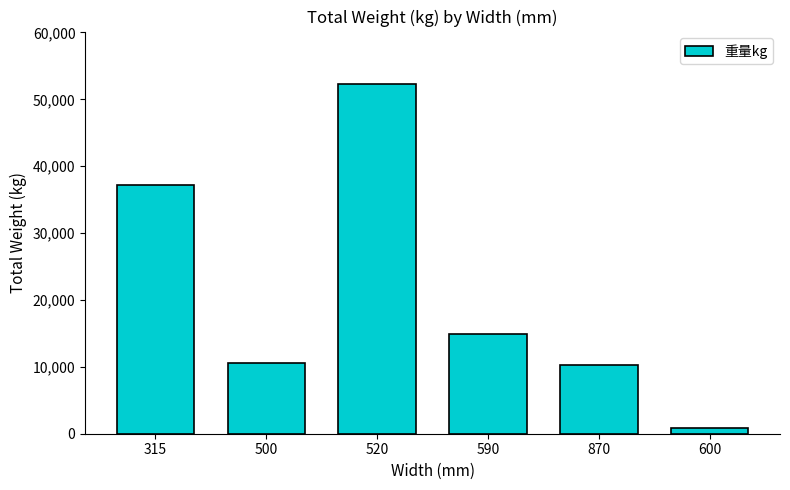

True or false: the data shows 52286 at 520.

True